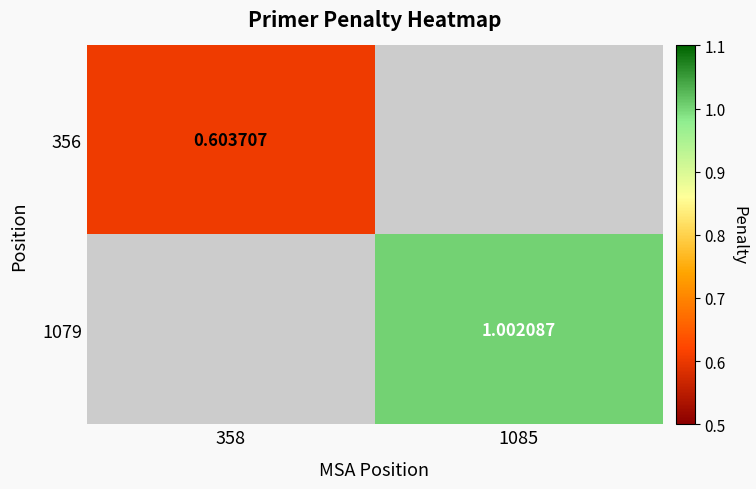

Is the value of 1079 at 1085 greater than the value of 356 at 358?

Yes